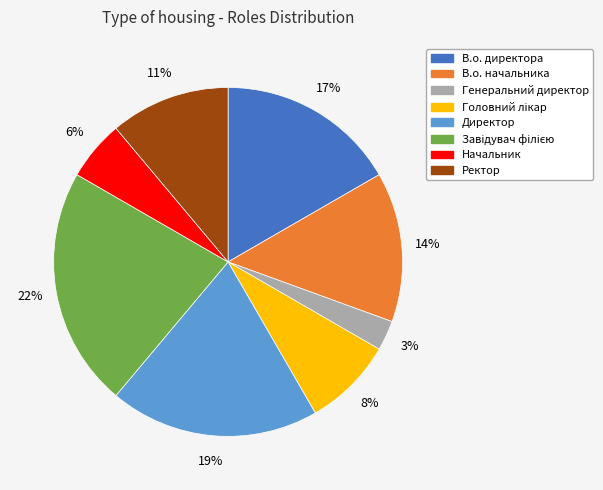

Is it true that Директор is 19% of the pie?

True